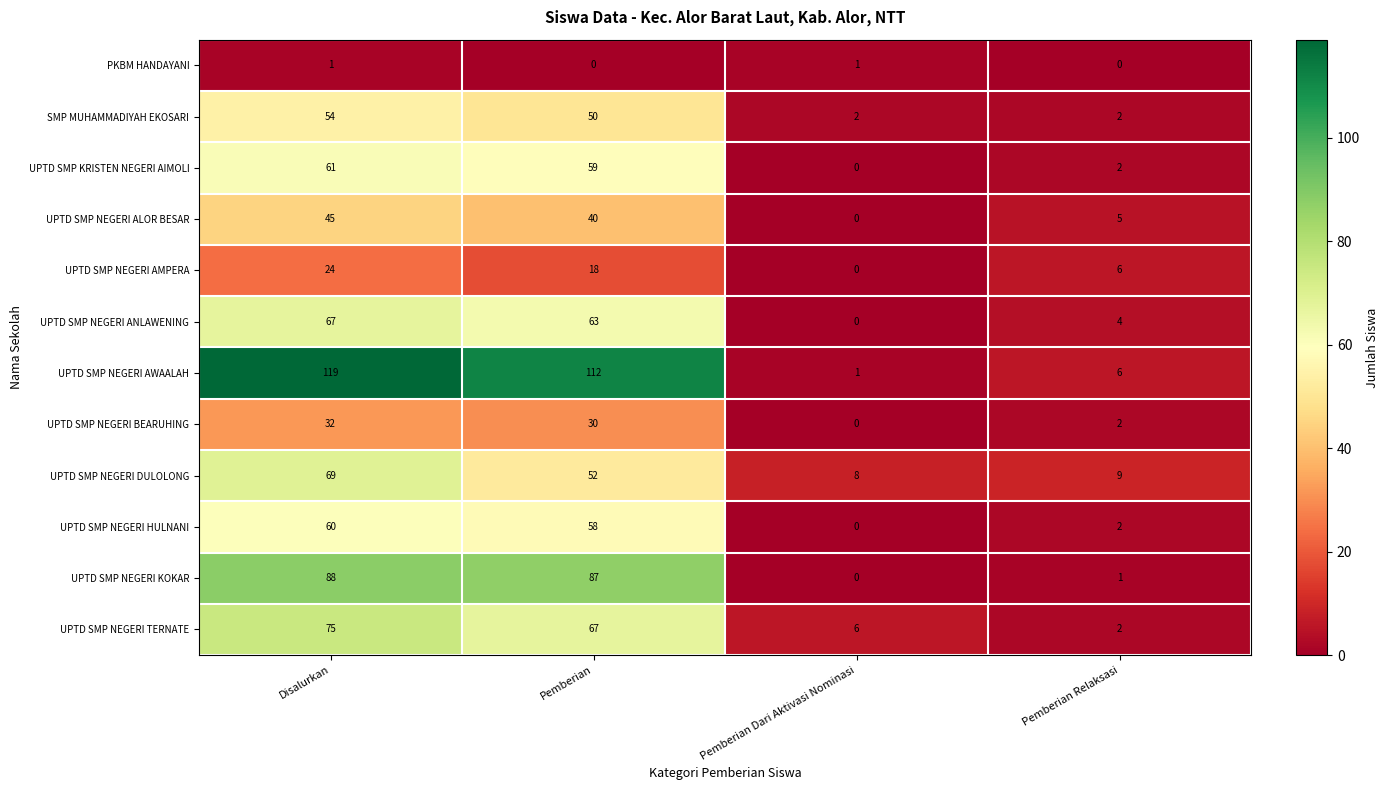

At how many categories does at least one series exceed 61?

2